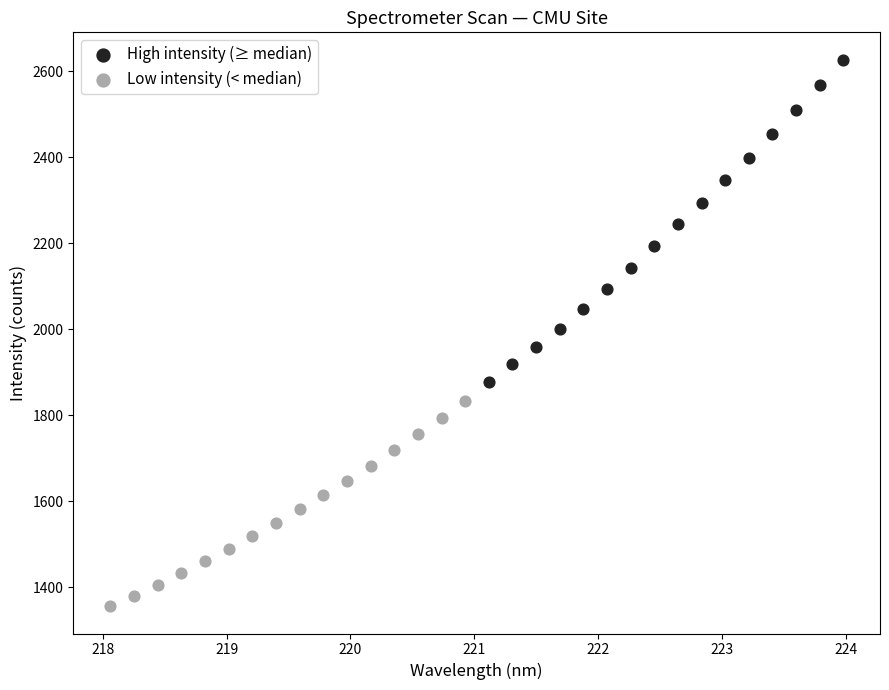

Which series contains the highest Y value?

High intensity (≥ median)